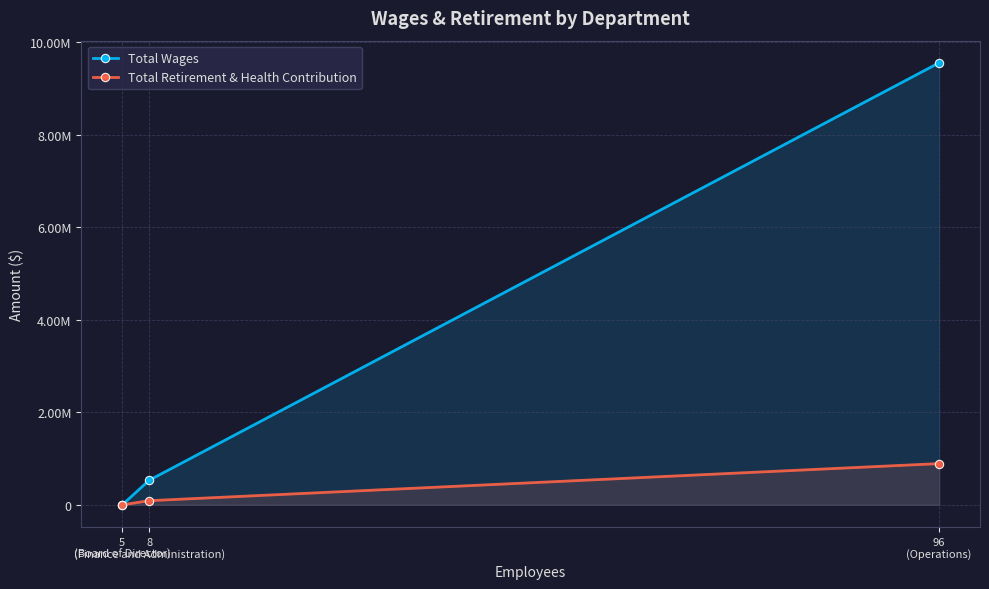

What is the maximum value shown in the chart?

9560894